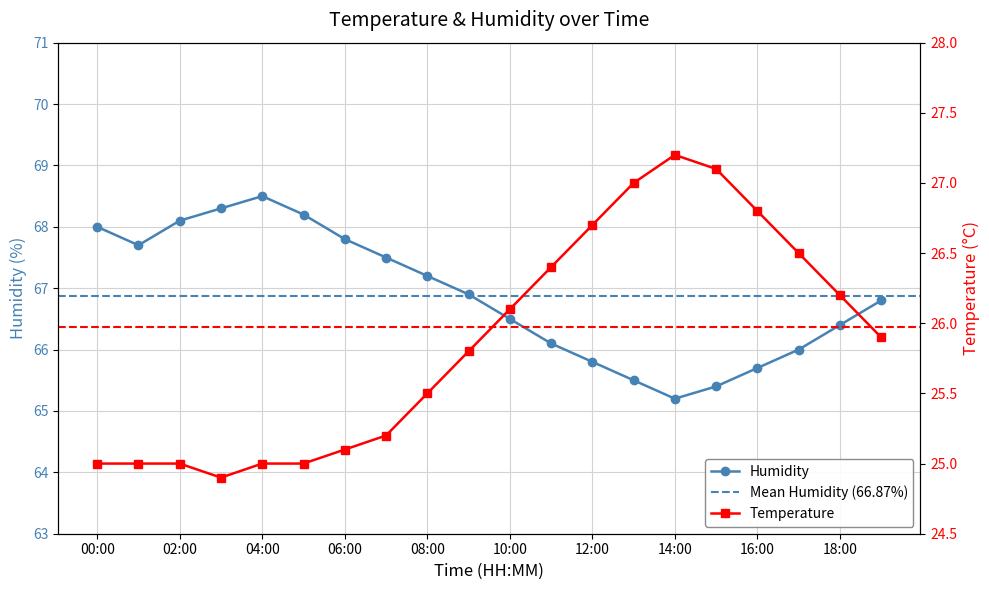

At which label does humidity reach its peak?

04:00